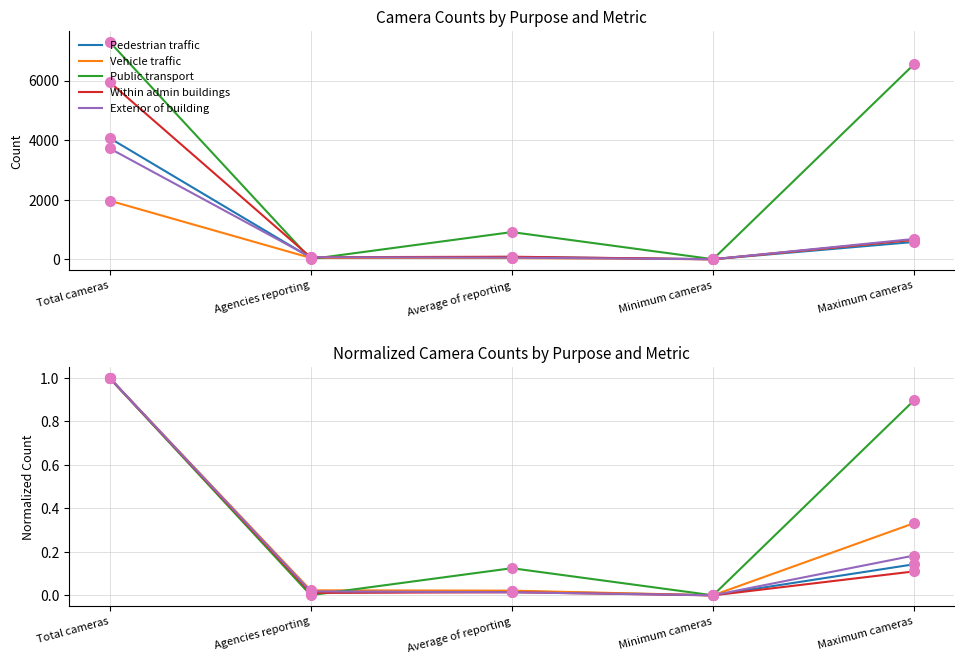

What position from the left is Maximum cameras?

5